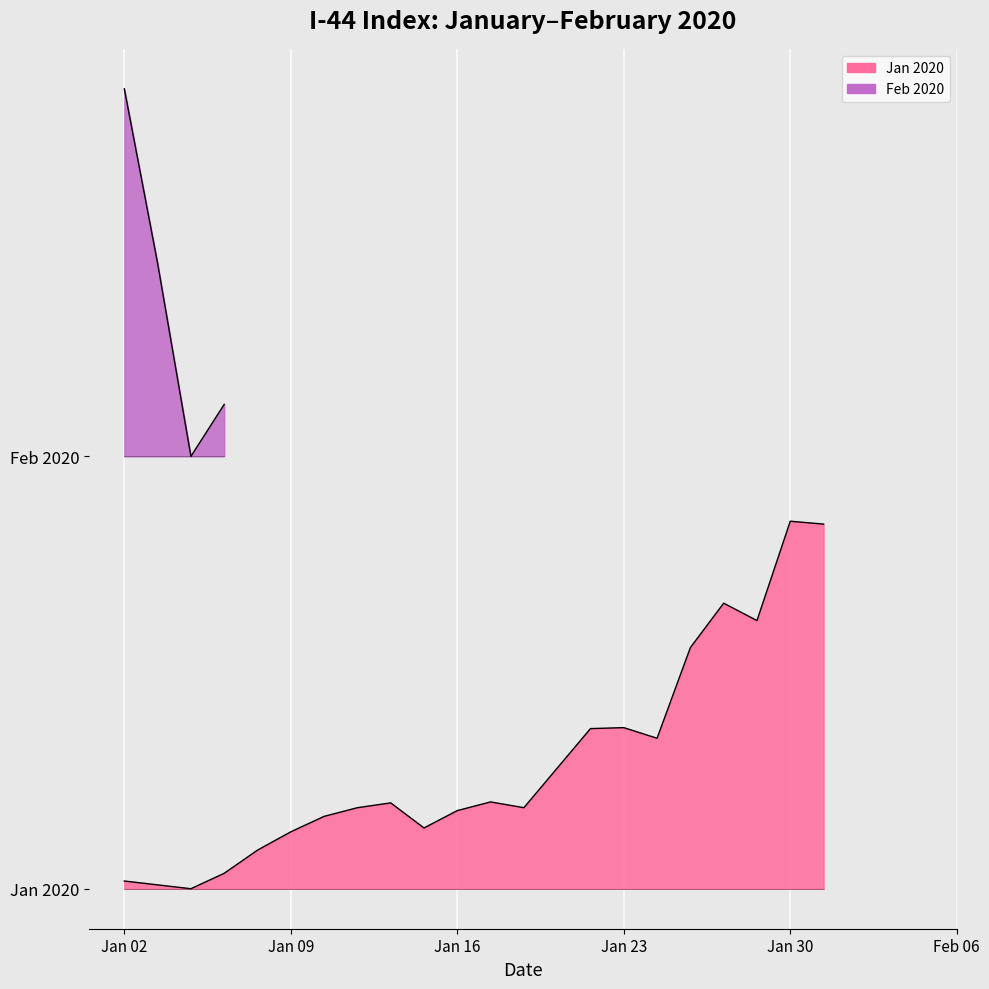

What is the approximate value at 2020-01-29?

5.0